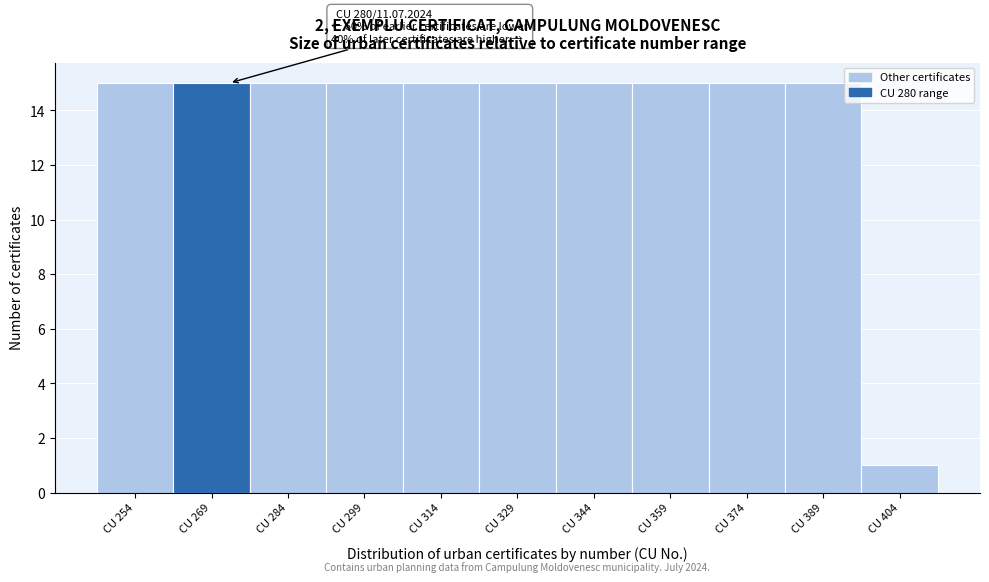

Reading right to left, list all the values displayed in this chart.

1	15	15	15	15	15	15	15	15	15	15